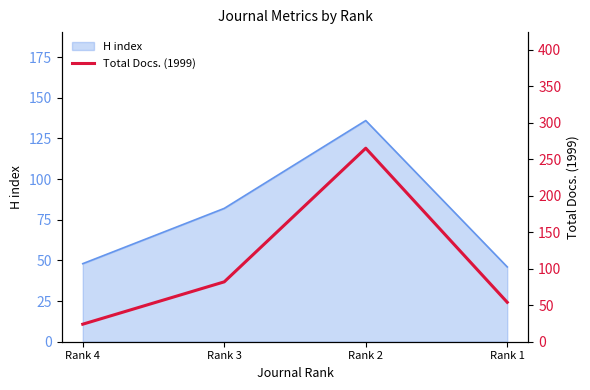

What is the greatest value displayed?

265